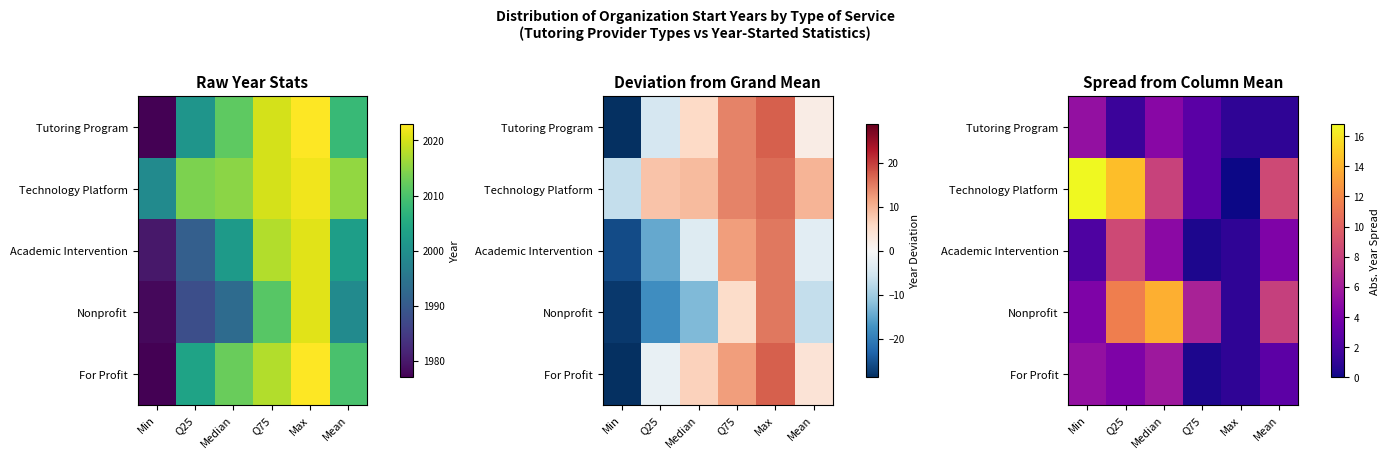

At which label is Tutoring Program closest to 3?

Q75